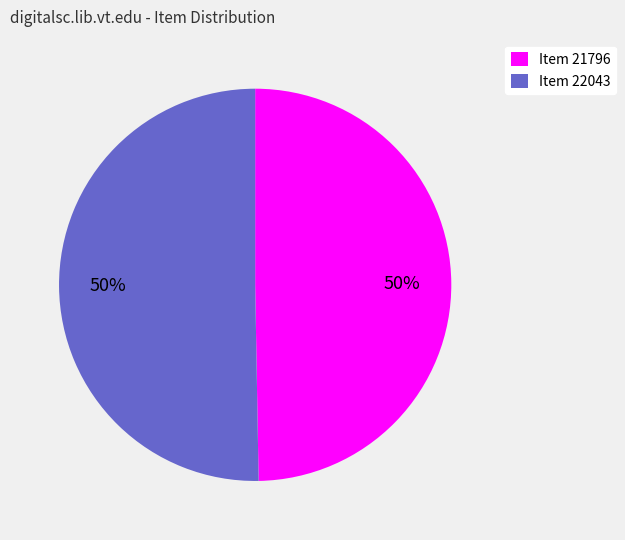

Combined, do Item 21796 and Item 22043 account for over 50%?

Yes